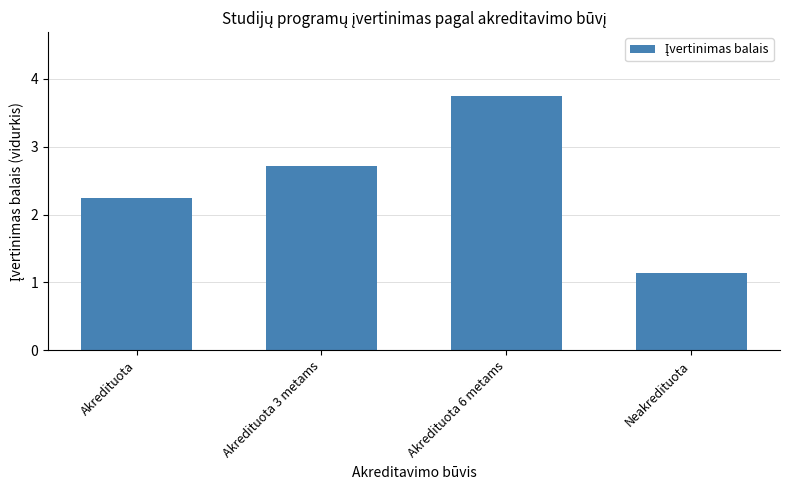

Where is the data nearest to the value 2?

Akredituota